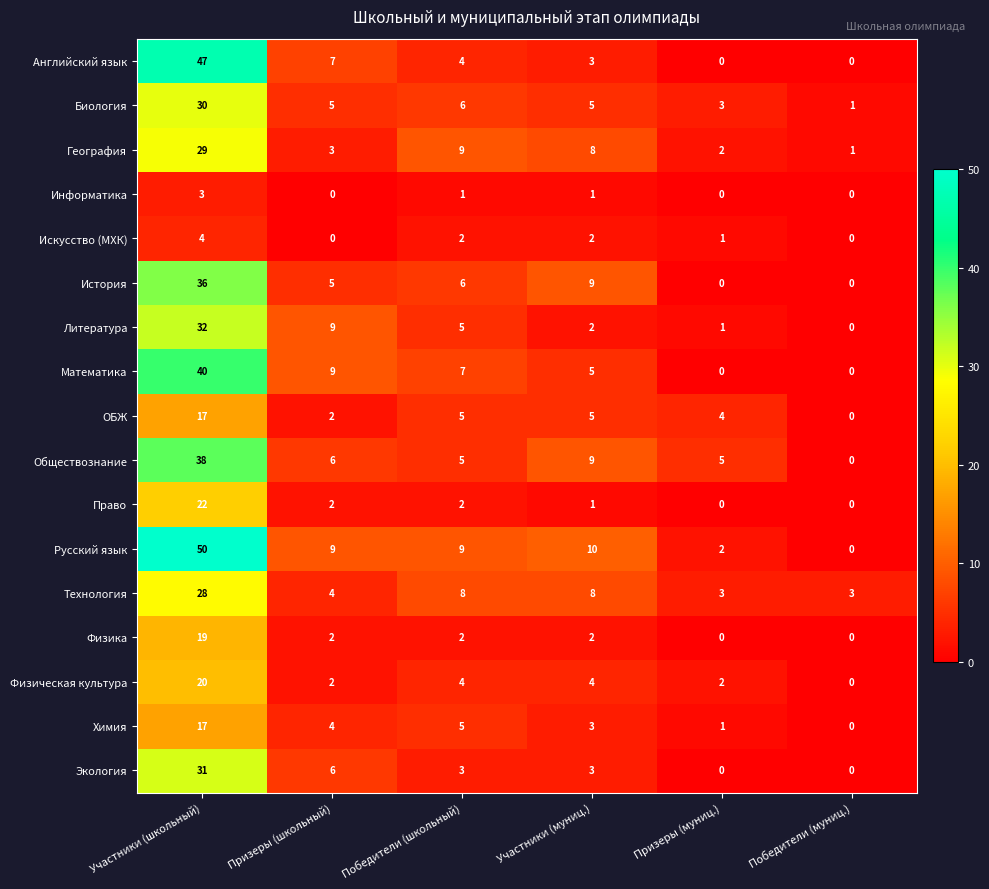

Between Призеры (школьный) and Призеры (муниц.), which series saw the biggest shift?

Математика